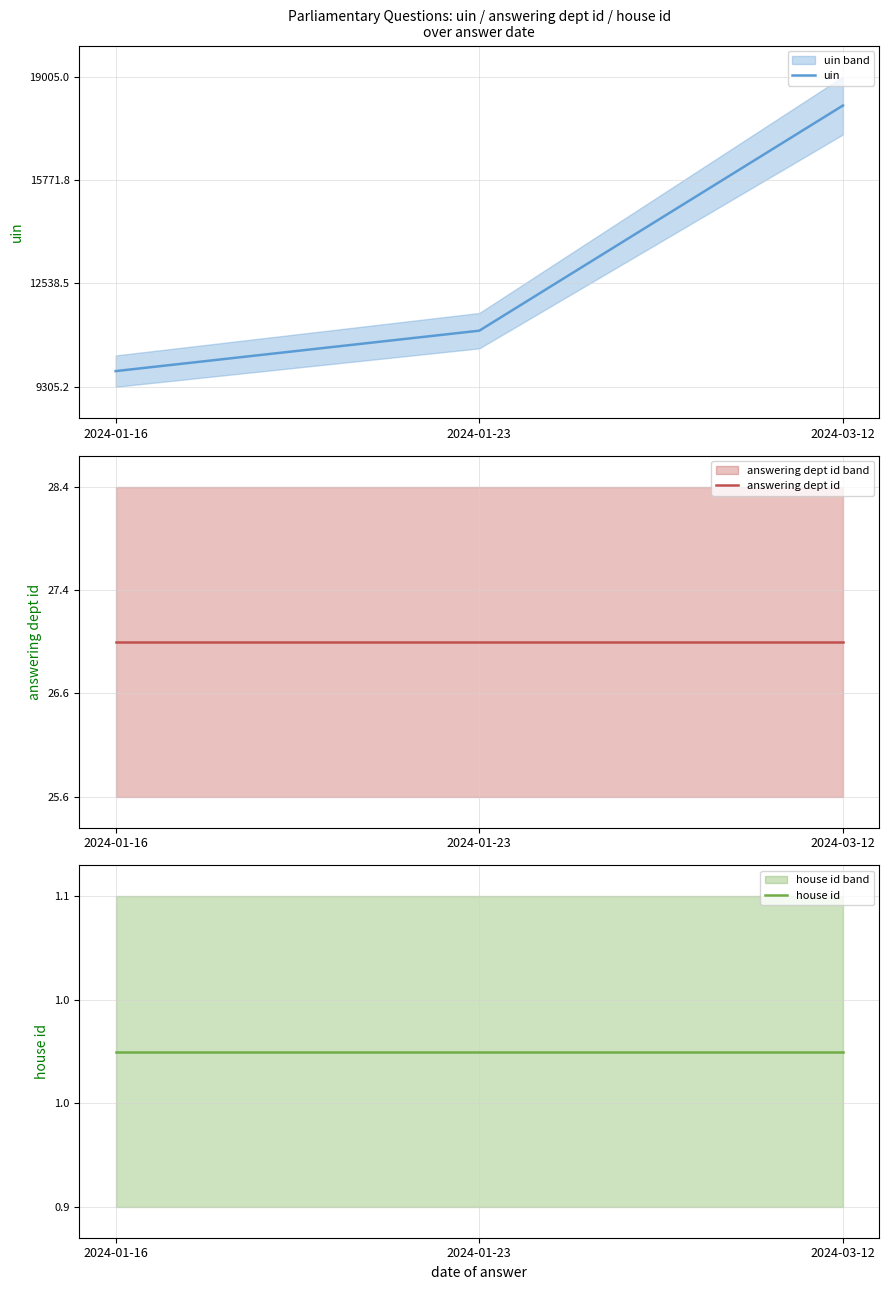

The answering dept id series shows 27 at 2024-01-16. True or false?

True